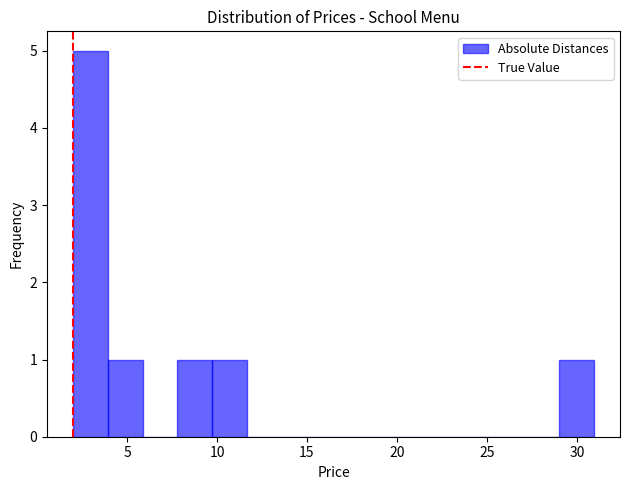

Around what value on the x-axis is the tallest bar? Give the approximate position of its centre, as read against the axis.

3.0